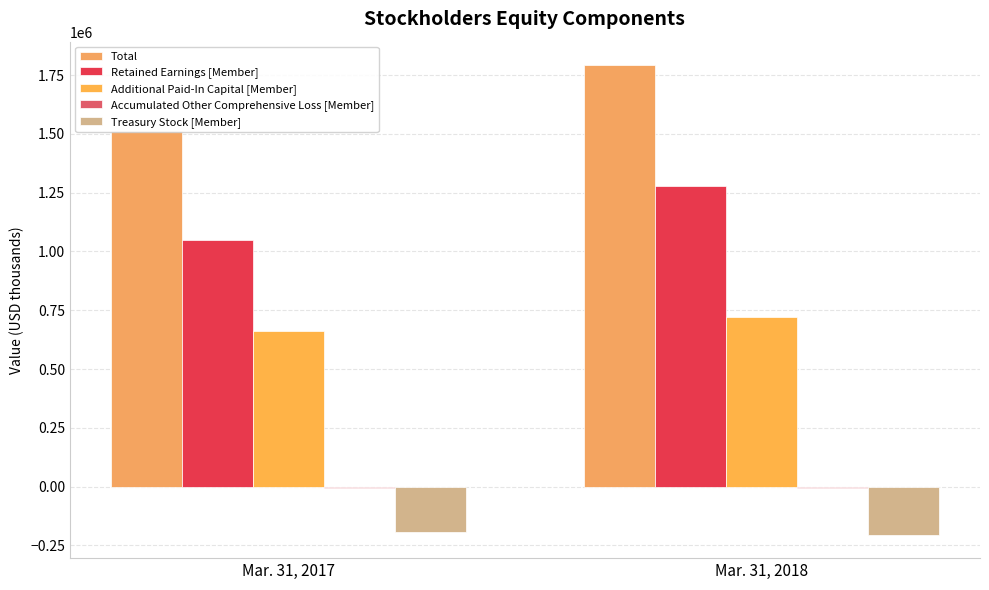

Are the bars grouped side by side (vs. stacked)?

Yes